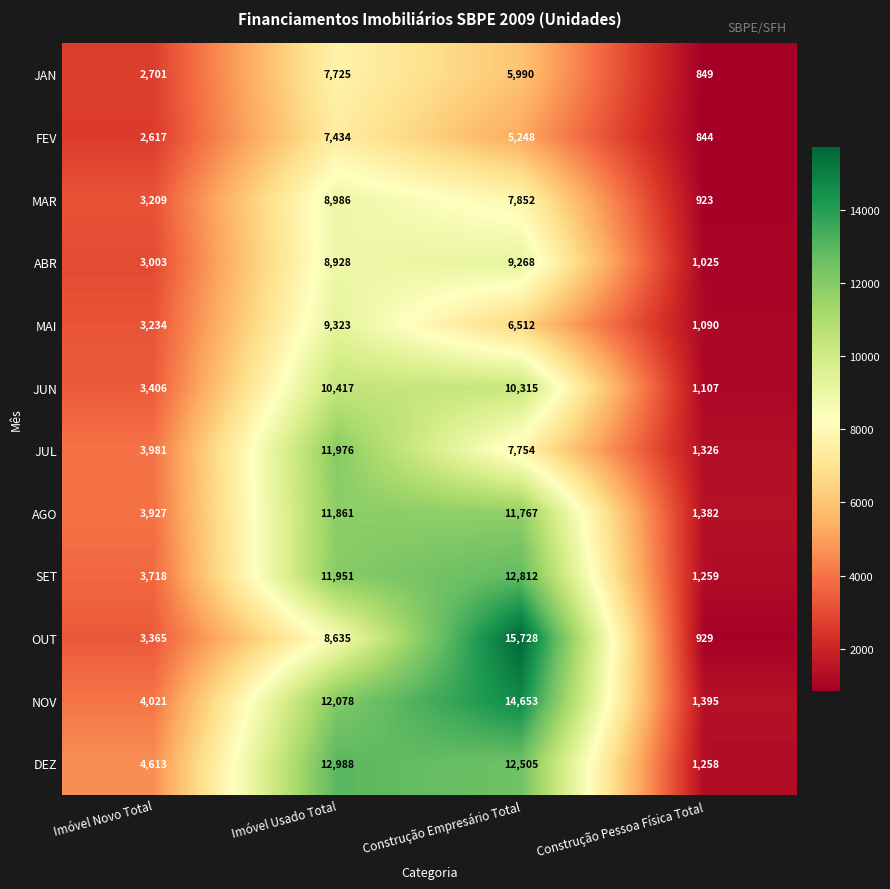

What is the approximate value of JUN at Construção Pessoa Física Total, to the nearest 100?

1100